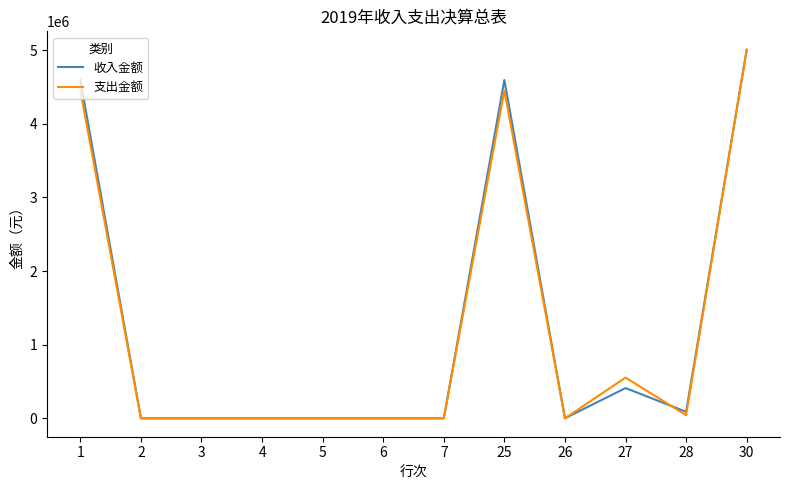

At how many categories does at least one series exceed 506883?

4